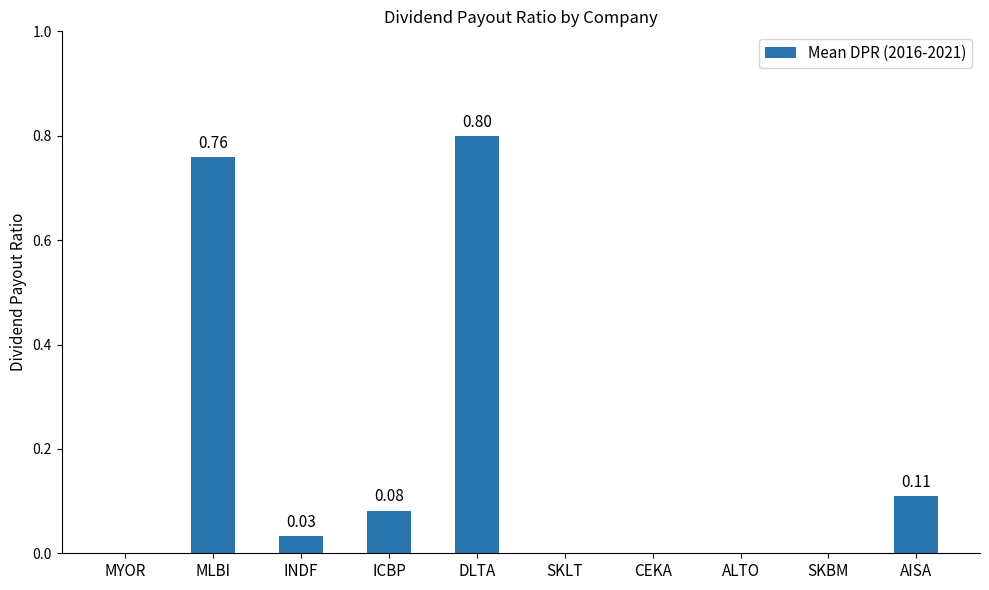

What is the sum of all values?

1.8